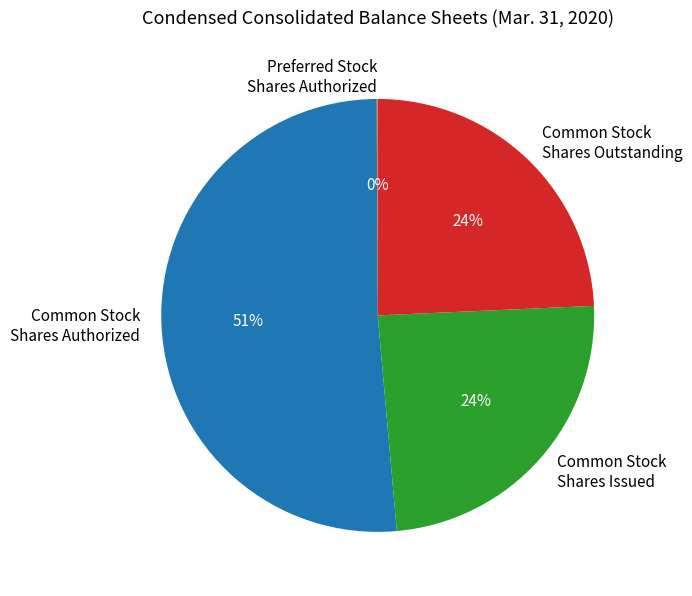

To the nearest percent, what is the average slice percentage?

25%